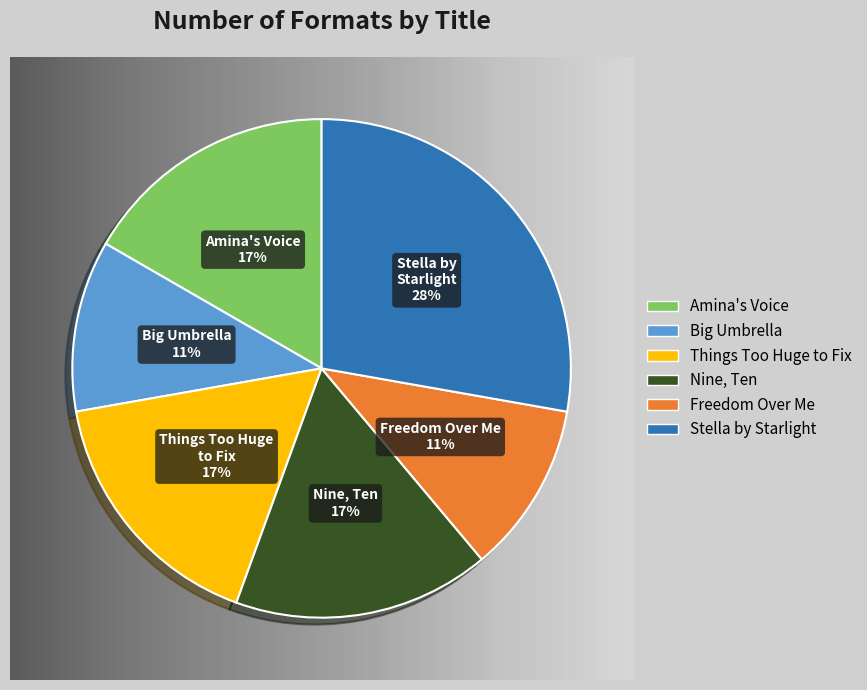

Does any single category account for the majority?

No